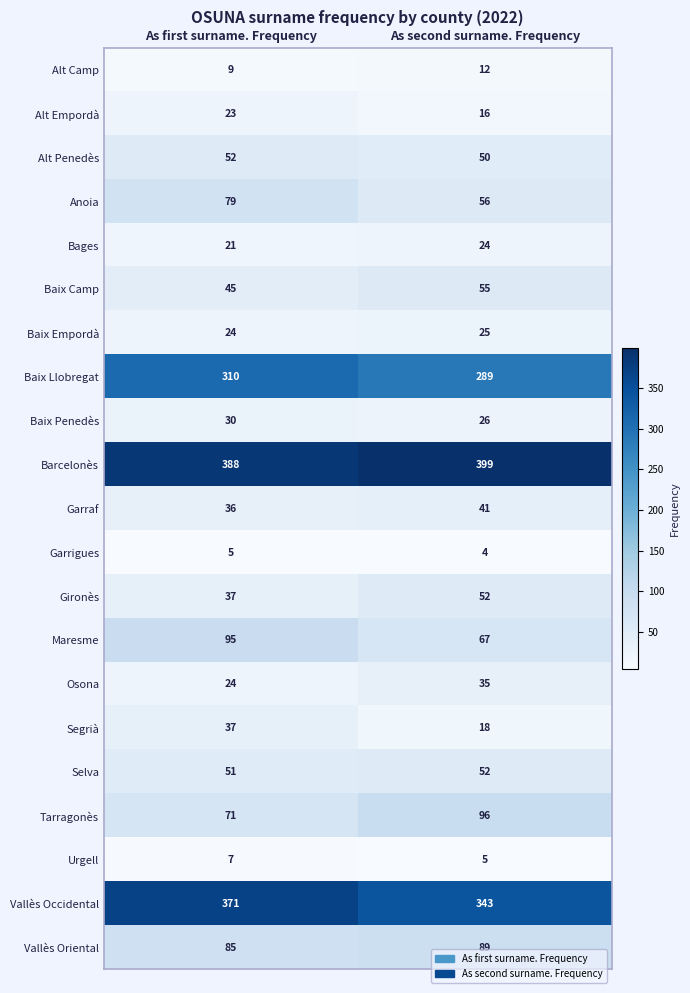

At which category is the sum across all series the highest?

As first surname. Frequency